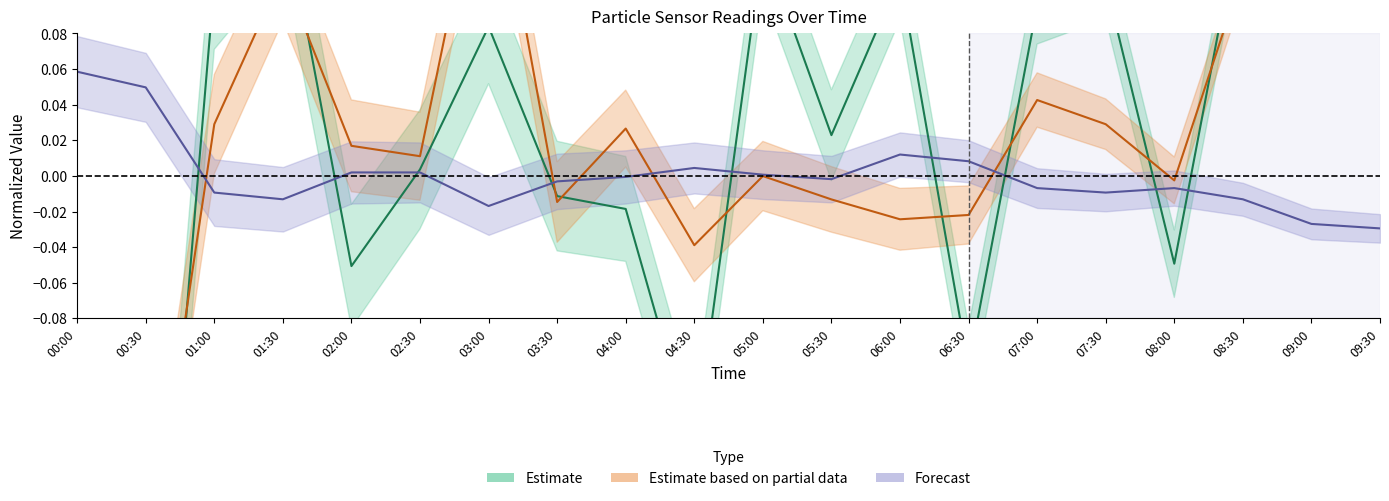

How many lines are shown in the chart?

3